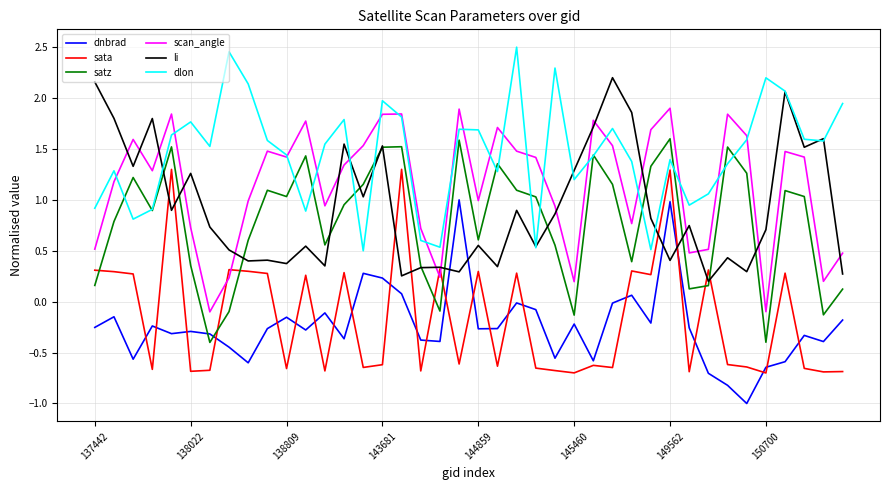

List the series in order of their peak value, lowest first.

dnbrad, sata, satz, scan_angle, li, dlon